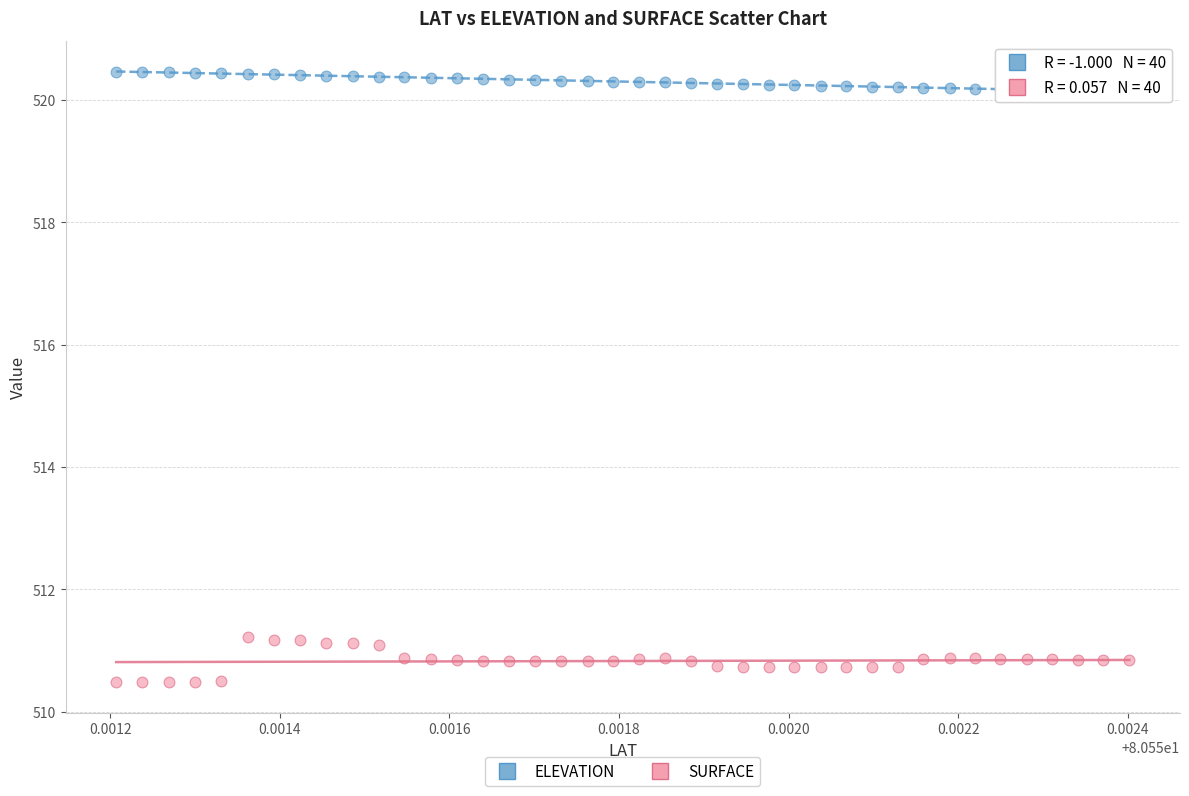

Across all data points, what is the range of Y values (max minus min)?

10.0